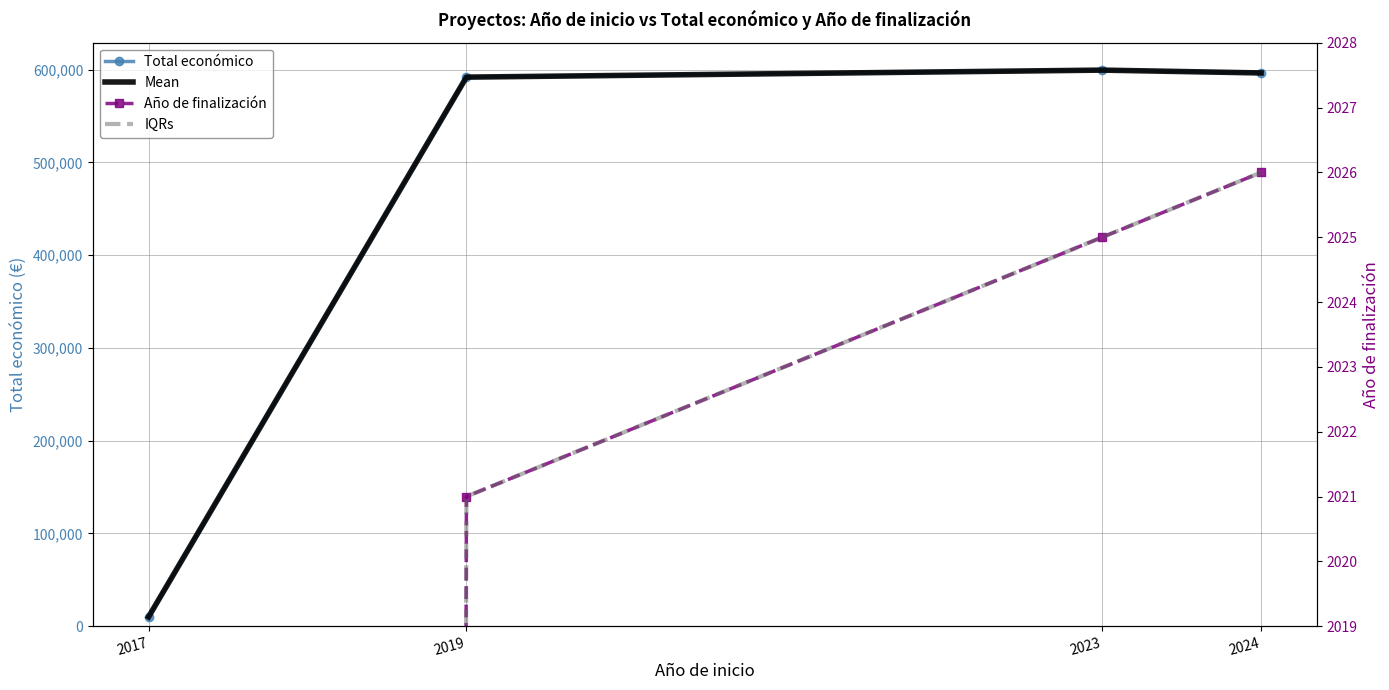

What are all the series names shown in the legend?

Total económico, Mean, Año de finalización, IQRs